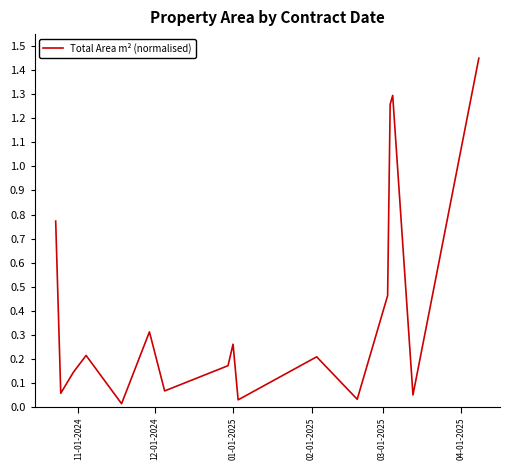

Does the chart display data point markers on the line(s)?

No